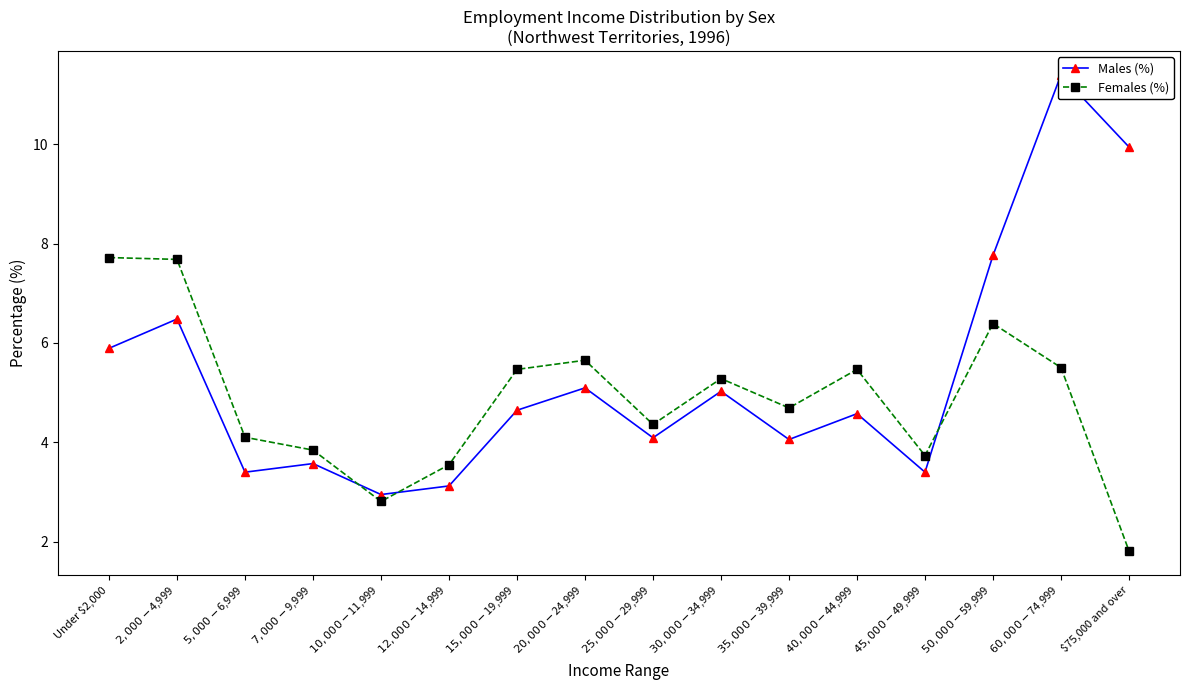

Between $7,000-$9,999 and $60,000-$74,999, which series saw the biggest shift?

Males (%)